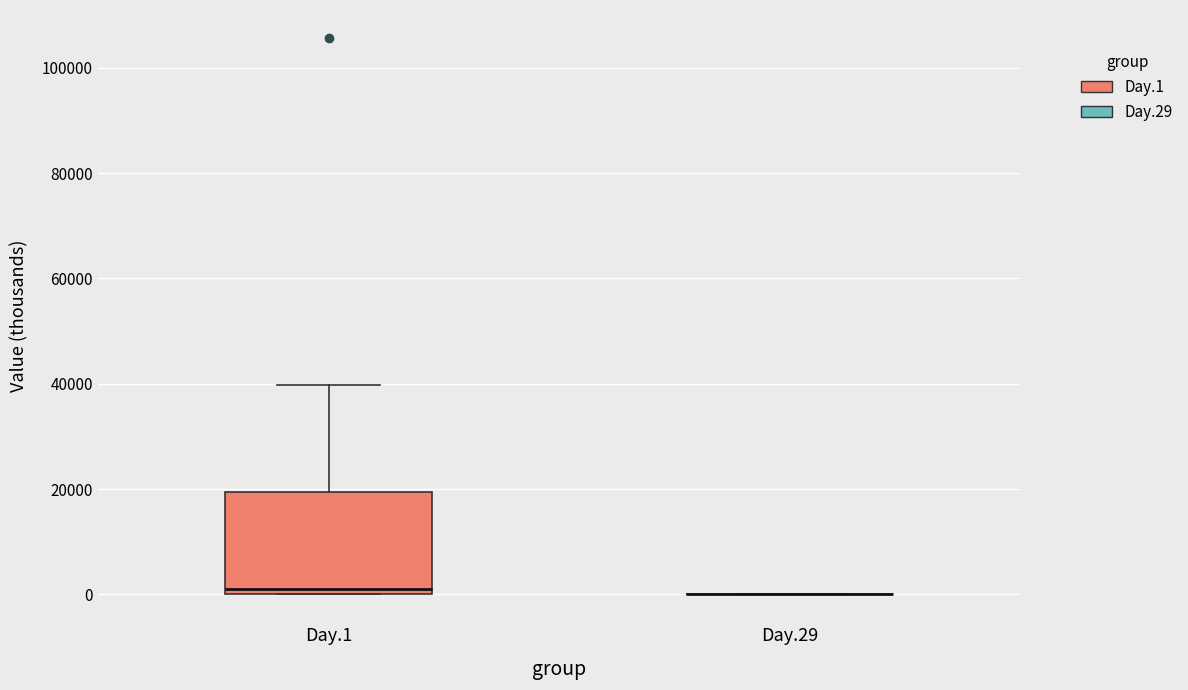

Reading left to right, read every box against the y-axis: the position of its median line, the range the box covers, and the ends of its whiskers. The values are not printed on the chart, so give them approximately, as read against the axis.

Day.1: median 2000, box 0 to 20000, whiskers 0 to 40000
Day.29: box collapsed to a line at 0, whiskers 0 to 0